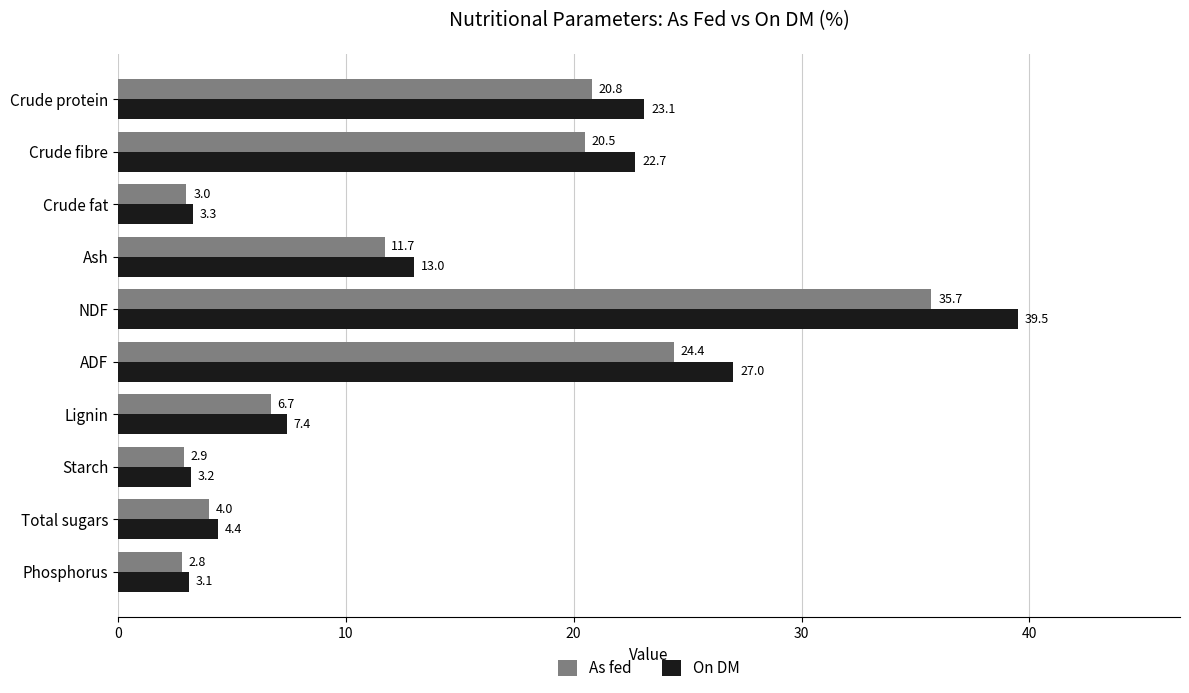

Rank the series by their maximum value, from lowest to highest.

As fed, On DM